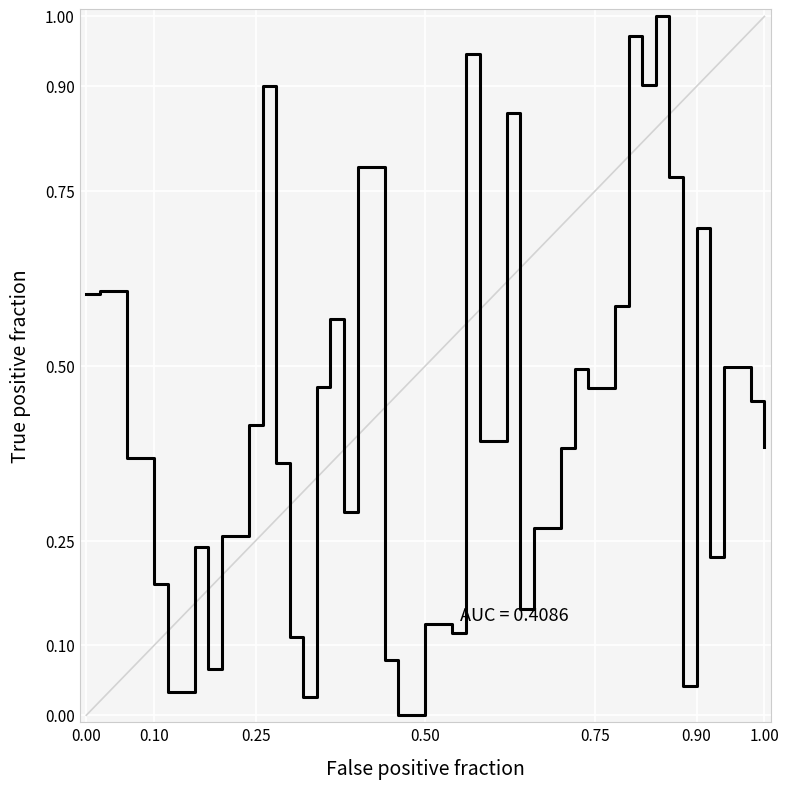

Is this an area chart (filled region under the line)?

No